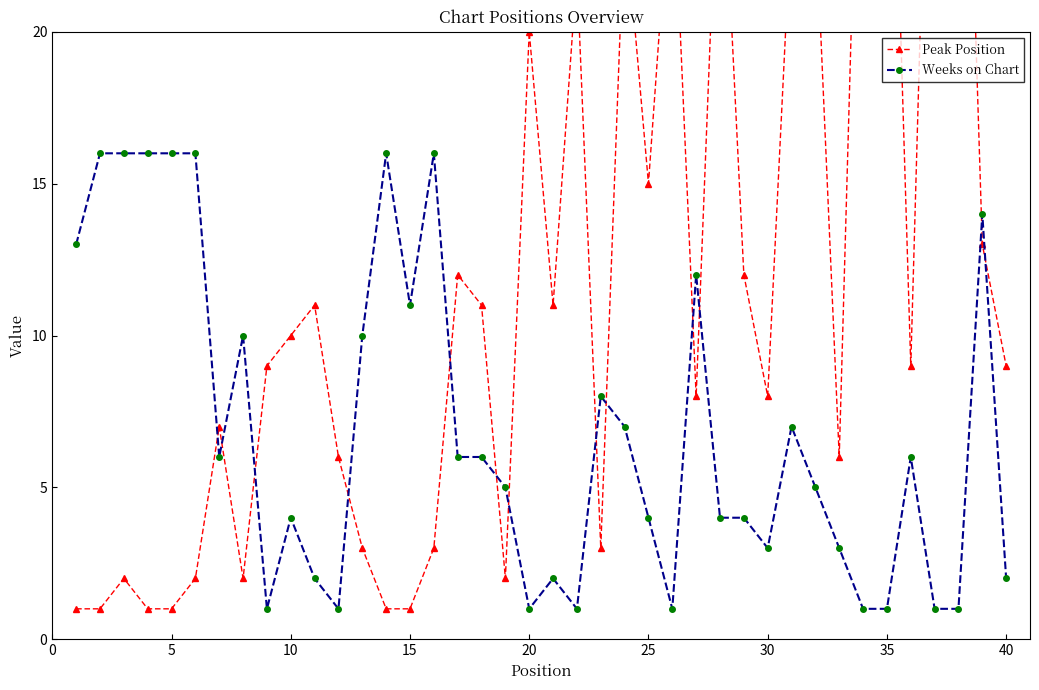

The Weeks on Chart series shows 4 at 25. True or false?

True